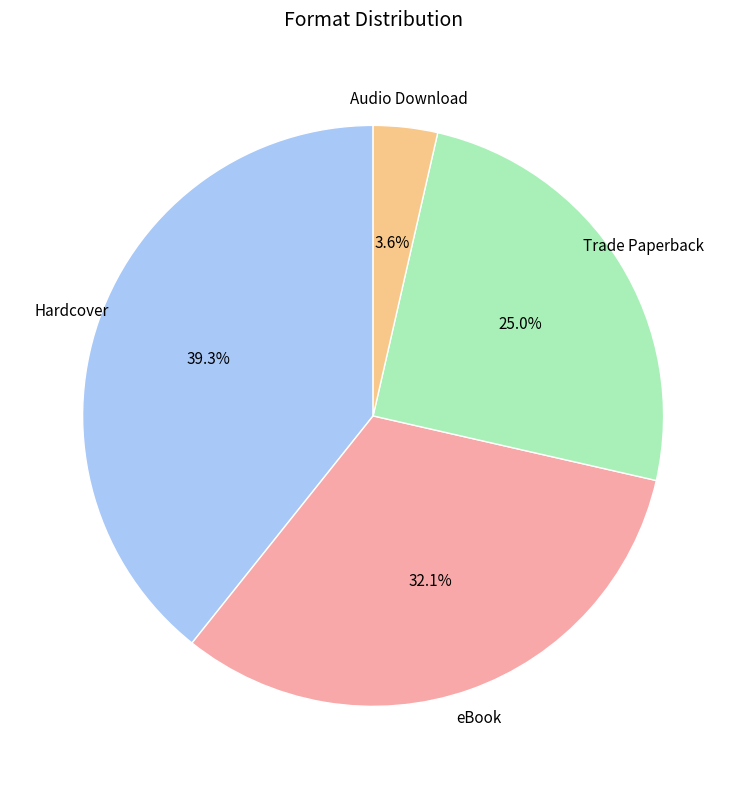

To the nearest percent, what portion does eBook represent?

32%